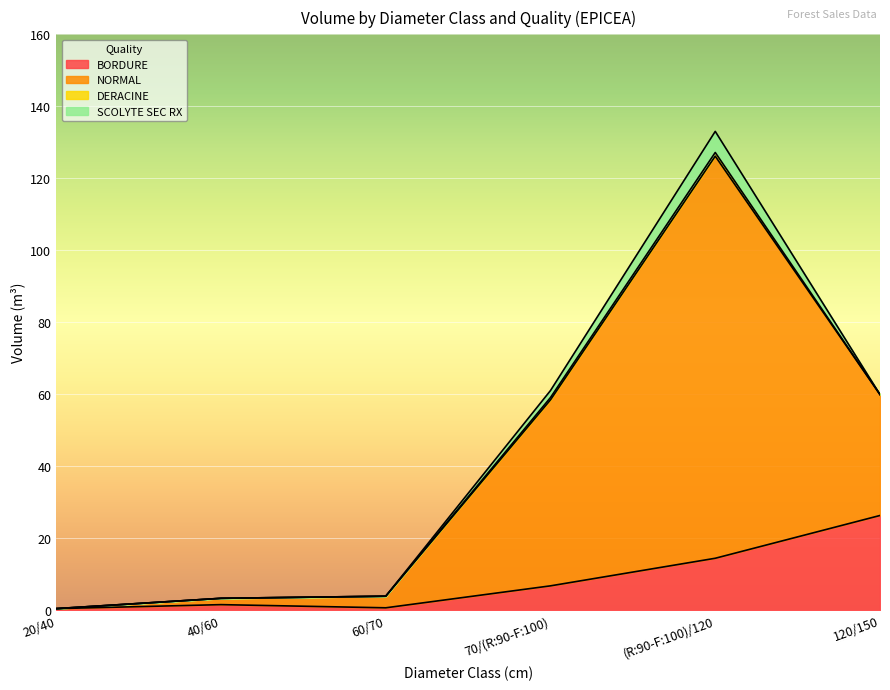

True or false: BORDURE and NORMAL intersect in this chart.

False